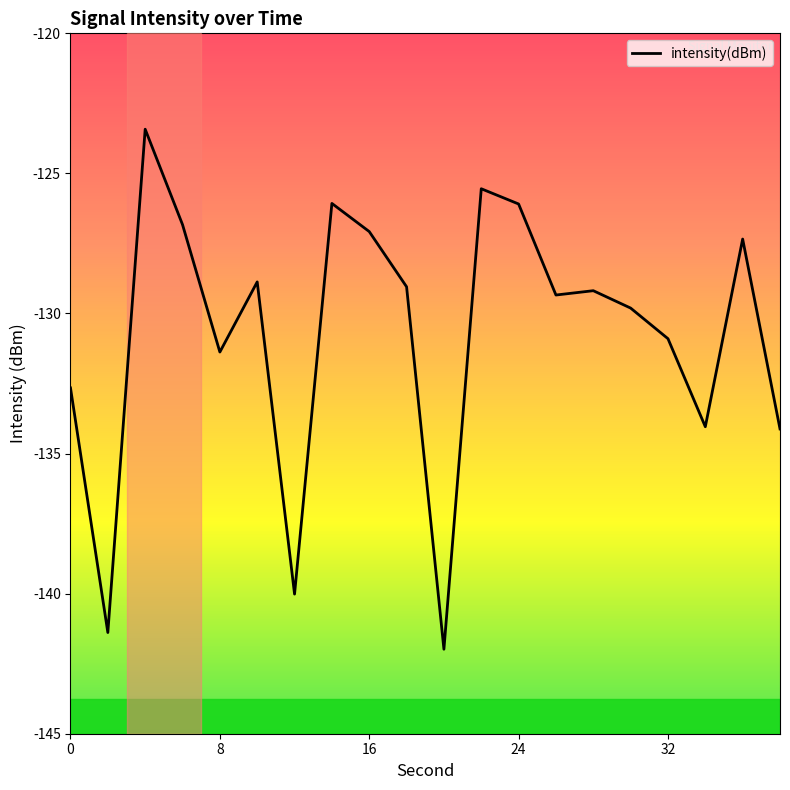

What is the maximum value shown in the chart?

-123.4